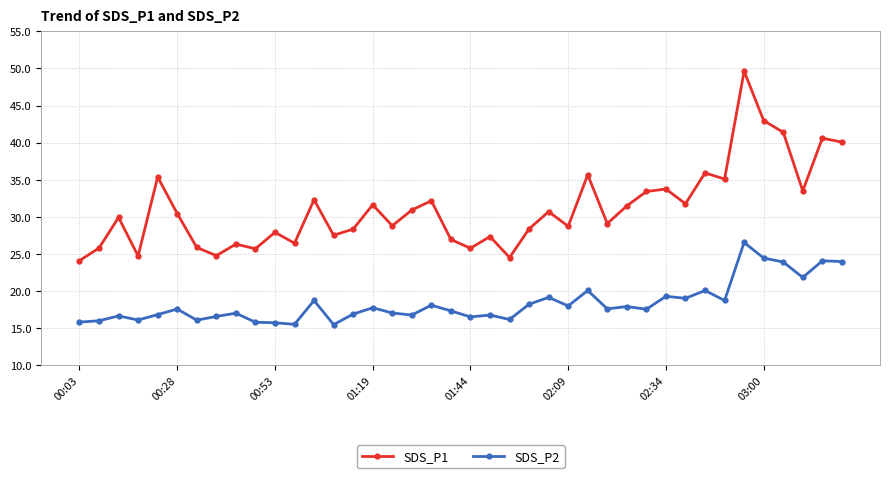

What is the difference between the maximum and minimum values in the SDS_P1 series?

25.5